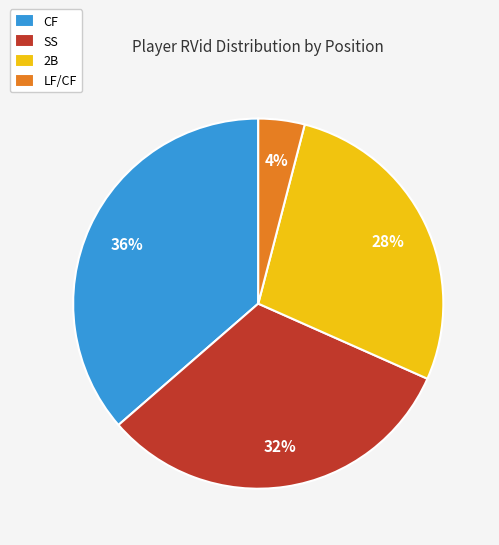

Does SS account for over 50% of the chart?

No